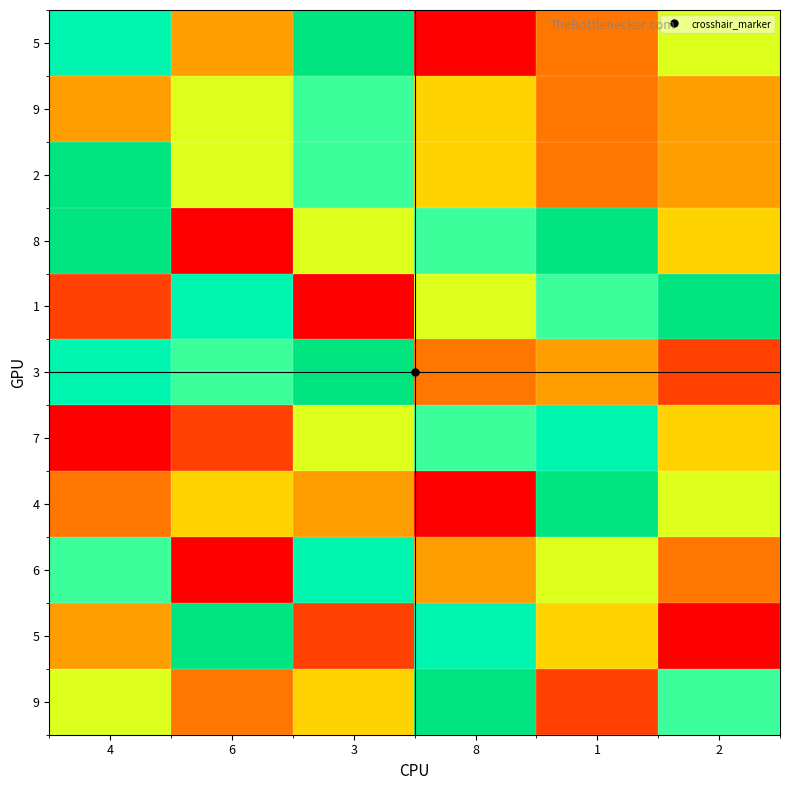

At which category is the sum across all series the highest?

3